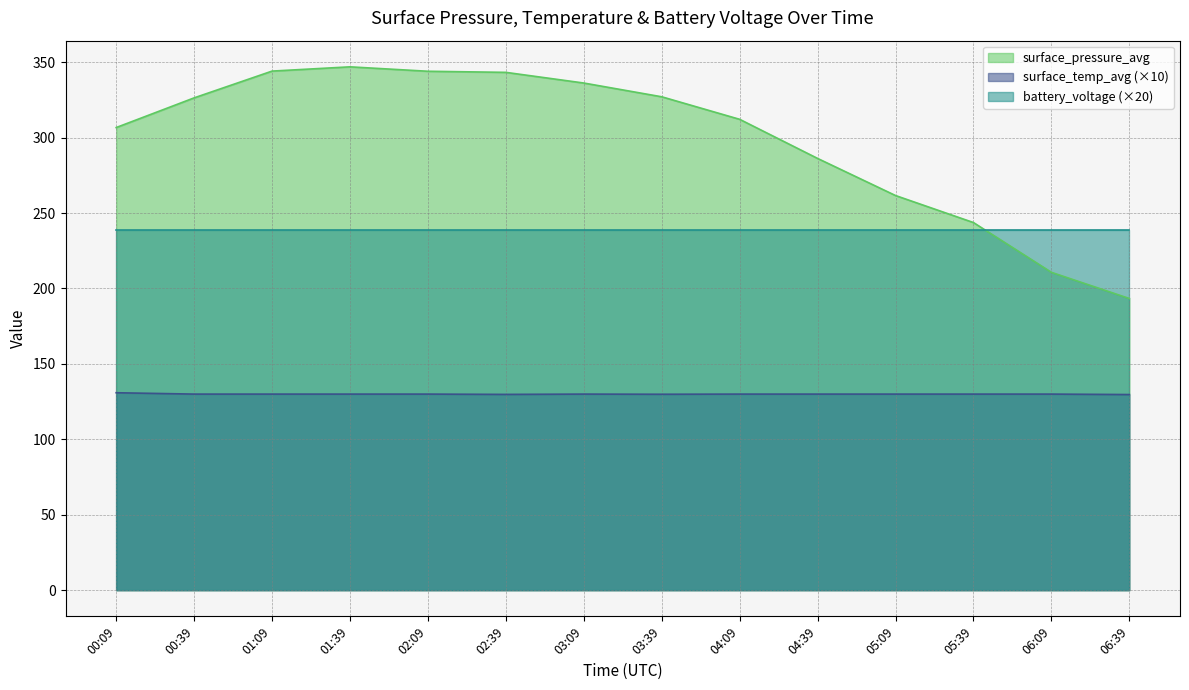

In surface_pressure_avg, how many points are higher than both neighbors (excluding endpoints)?

1